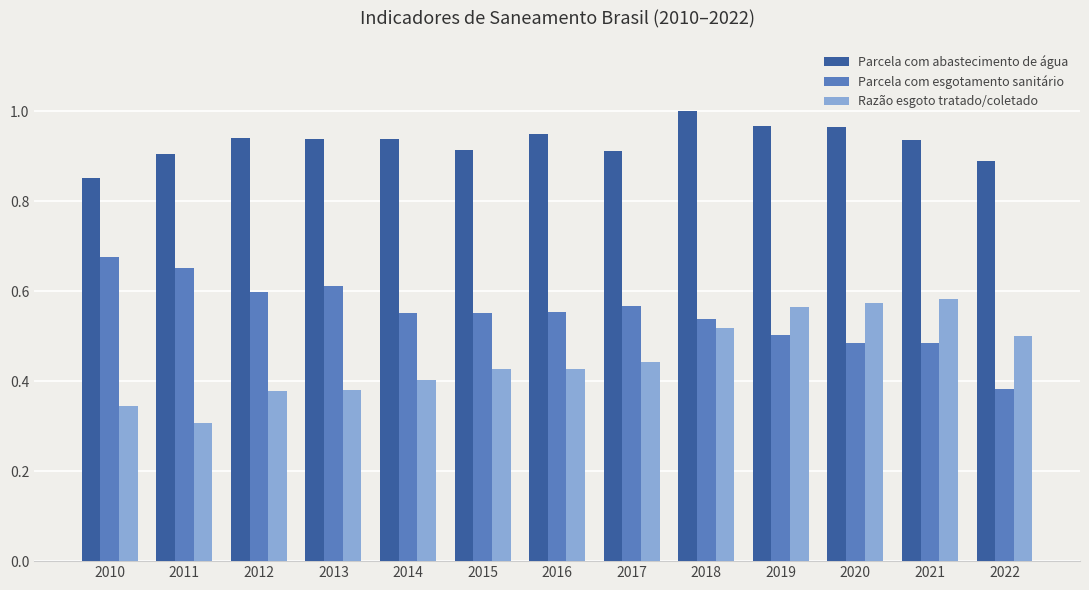

What are all the series names shown in the legend?

Parcela com abastecimento de água, Parcela com esgotamento sanitário, Razão esgoto tratado/coletado